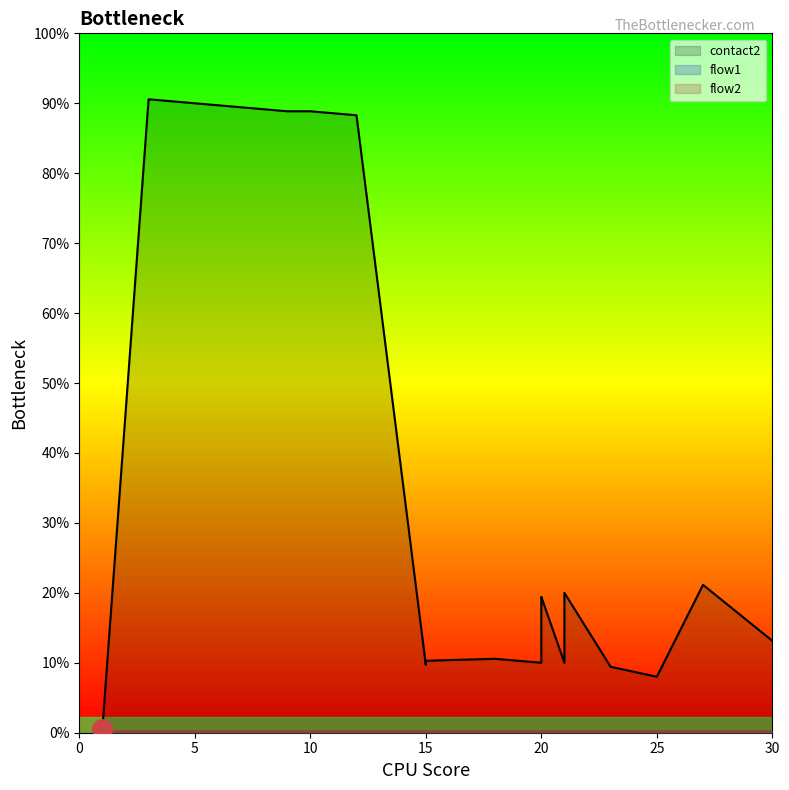

What is the value of the flow1 point at the 10th from the left?

1